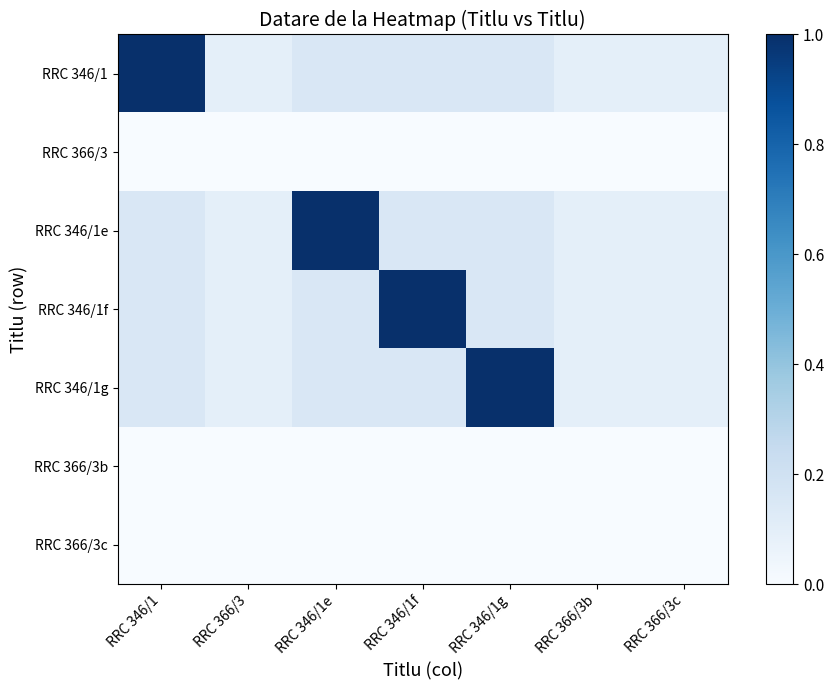

Reading right to left, what are all the values shown in this chart?

RRC 346/1: RRC 366/3c=0.1	RRC 366/3b=0.1	RRC 346/1g=0.1	RRC 346/1f=0.1	RRC 346/1e=0.1	RRC 366/3=0.1	RRC 346/1=1.0
RRC 366/3: RRC 366/3c=0.0	RRC 366/3b=0.0	RRC 346/1g=0.0	RRC 346/1f=0.0	RRC 346/1e=0.0	RRC 366/3=0.0	RRC 346/1=0.0
RRC 346/1e: RRC 366/3c=0.1	RRC 366/3b=0.1	RRC 346/1g=0.1	RRC 346/1f=0.1	RRC 346/1e=1.0	RRC 366/3=0.1	RRC 346/1=0.1
RRC 346/1f: RRC 366/3c=0.1	RRC 366/3b=0.1	RRC 346/1g=0.1	RRC 346/1f=1.0	RRC 346/1e=0.1	RRC 366/3=0.1	RRC 346/1=0.1
RRC 346/1g: RRC 366/3c=0.1	RRC 366/3b=0.1	RRC 346/1g=1.0	RRC 346/1f=0.1	RRC 346/1e=0.1	RRC 366/3=0.1	RRC 346/1=0.1
RRC 366/3b: RRC 366/3c=0.0	RRC 366/3b=0.0	RRC 346/1g=0.0	RRC 346/1f=0.0	RRC 346/1e=0.0	RRC 366/3=0.0	RRC 346/1=0.0
RRC 366/3c: RRC 366/3c=0.0	RRC 366/3b=0.0	RRC 346/1g=0.0	RRC 346/1f=0.0	RRC 346/1e=0.0	RRC 366/3=0.0	RRC 346/1=0.0